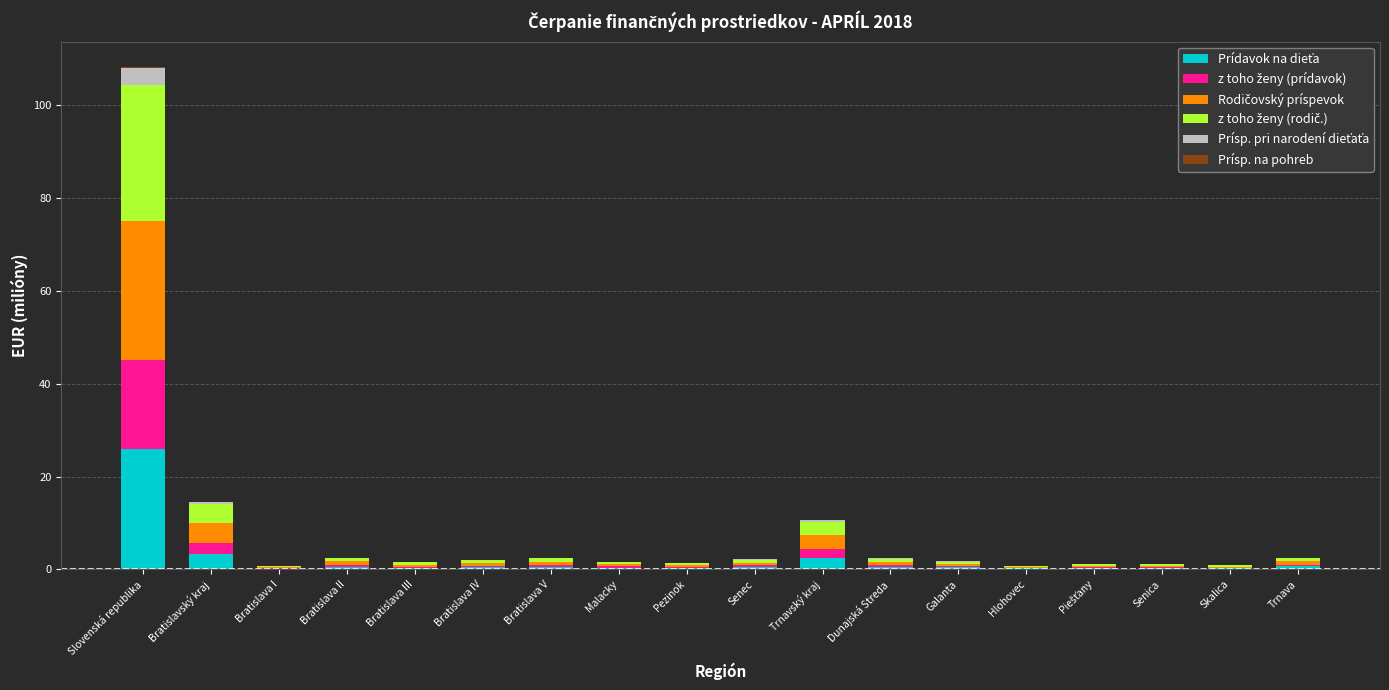

At which category is the sum across all series the highest?

Slovenská republika